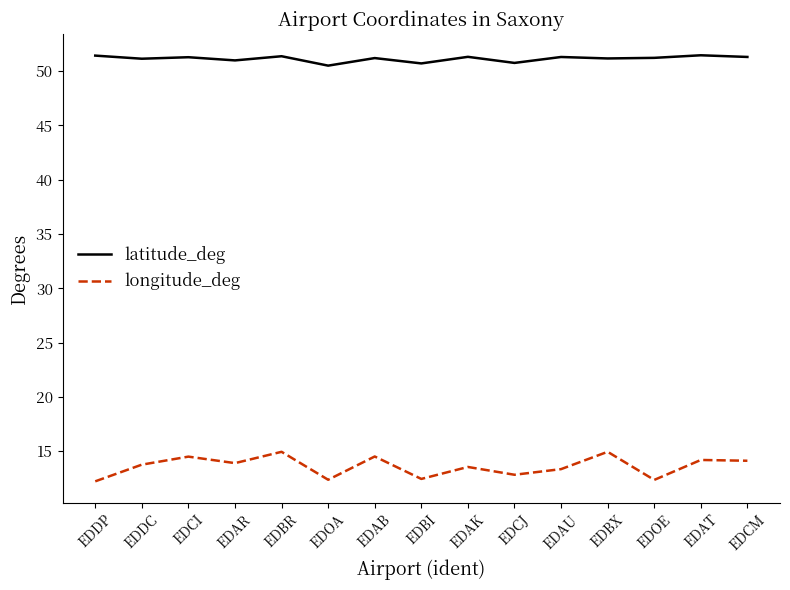

At how many categories does at least one series exceed 34?

15